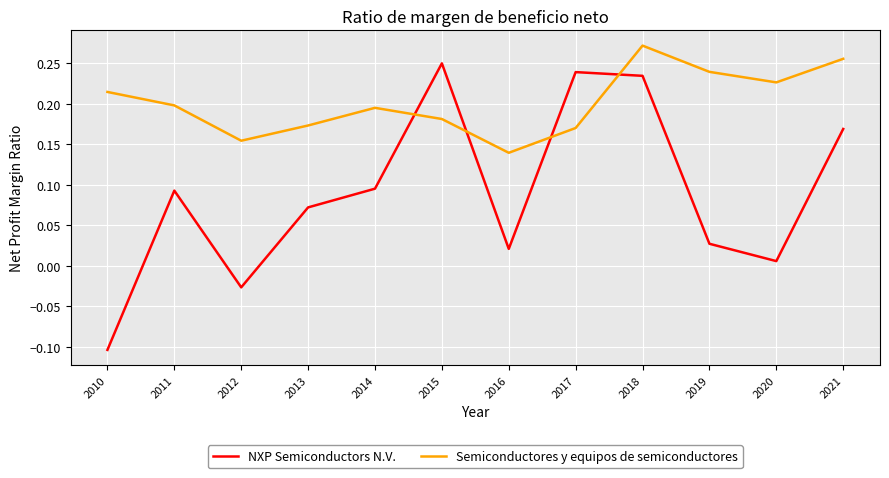

Between which two adjacent categories do Semiconductores y equipos de semiconductores and NXP Semiconductors N.V. first intersect?

2014 and 2015